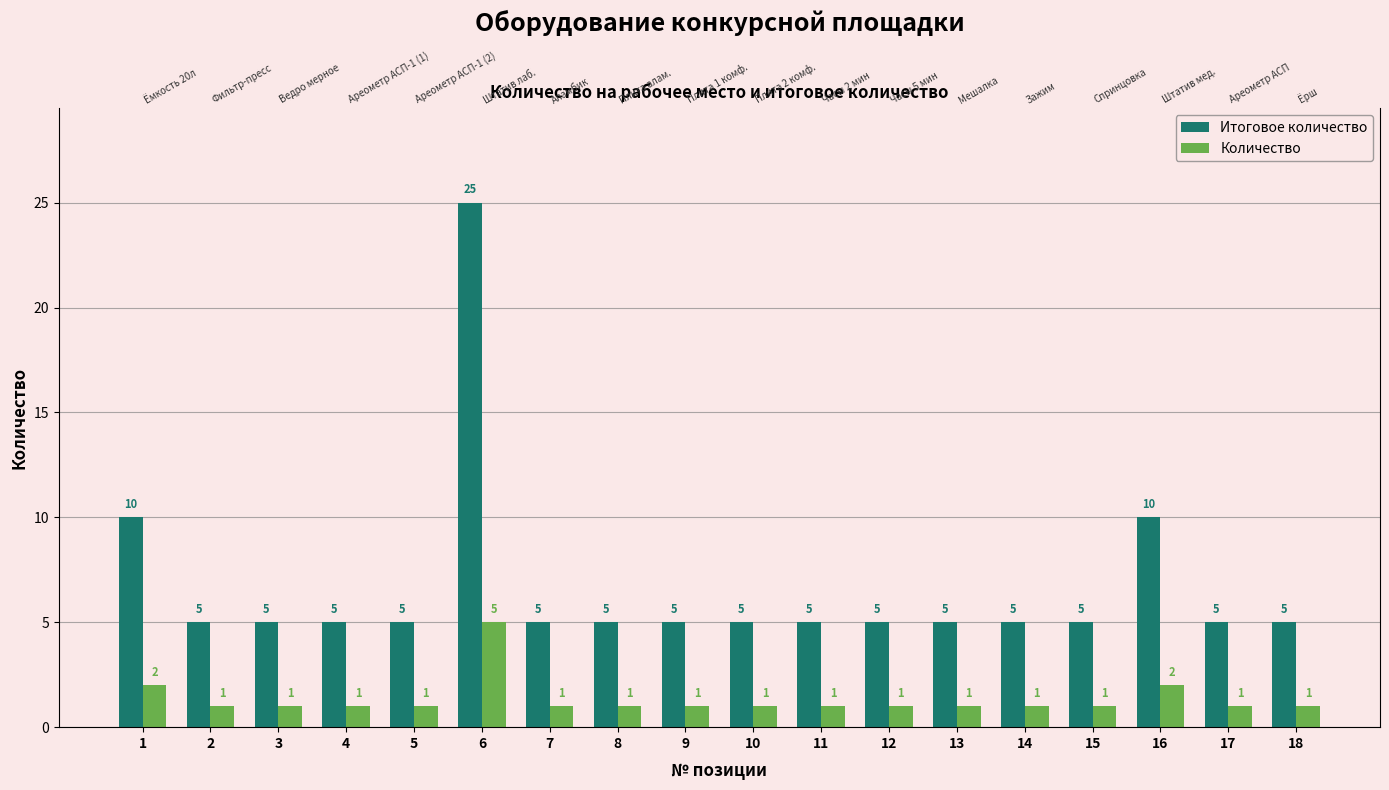

What is the total value across all series at 2?

6